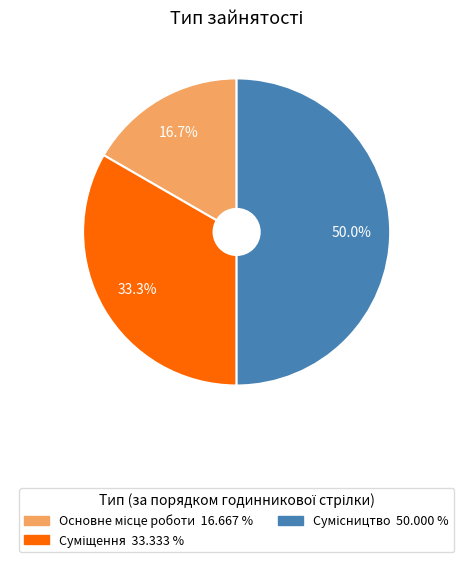

How many segments does this pie chart have?

3